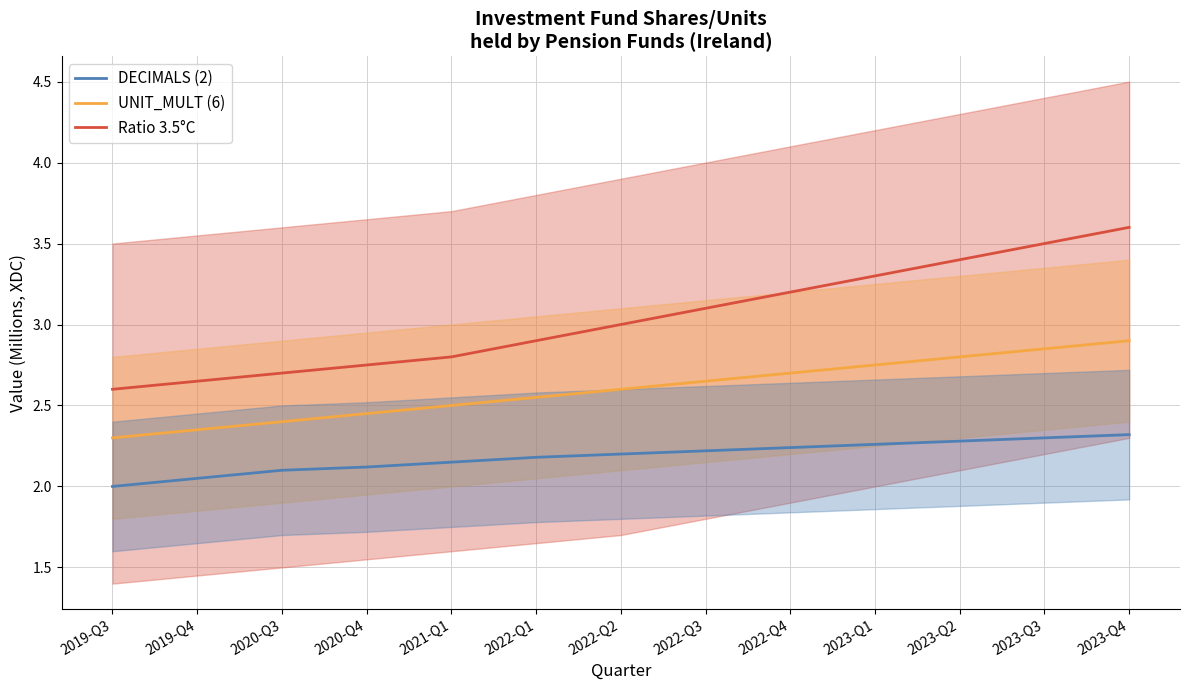

Reading left to right, list all the values displayed in this chart.

DECIMALS (2): 2.0	2.0	2.1	2.1	2.1	2.2	2.2	2.2	2.2	2.3	2.3	2.3	2.3
UNIT_MULT (6): 2.3	2.4	2.4	2.5	2.5	2.5	2.6	2.6	2.7	2.8	2.8	2.9	2.9
3.5°C: 2.6	2.6	2.7	2.8	2.8	2.9	3.0	3.1	3.2	3.3	3.4	3.5	3.6